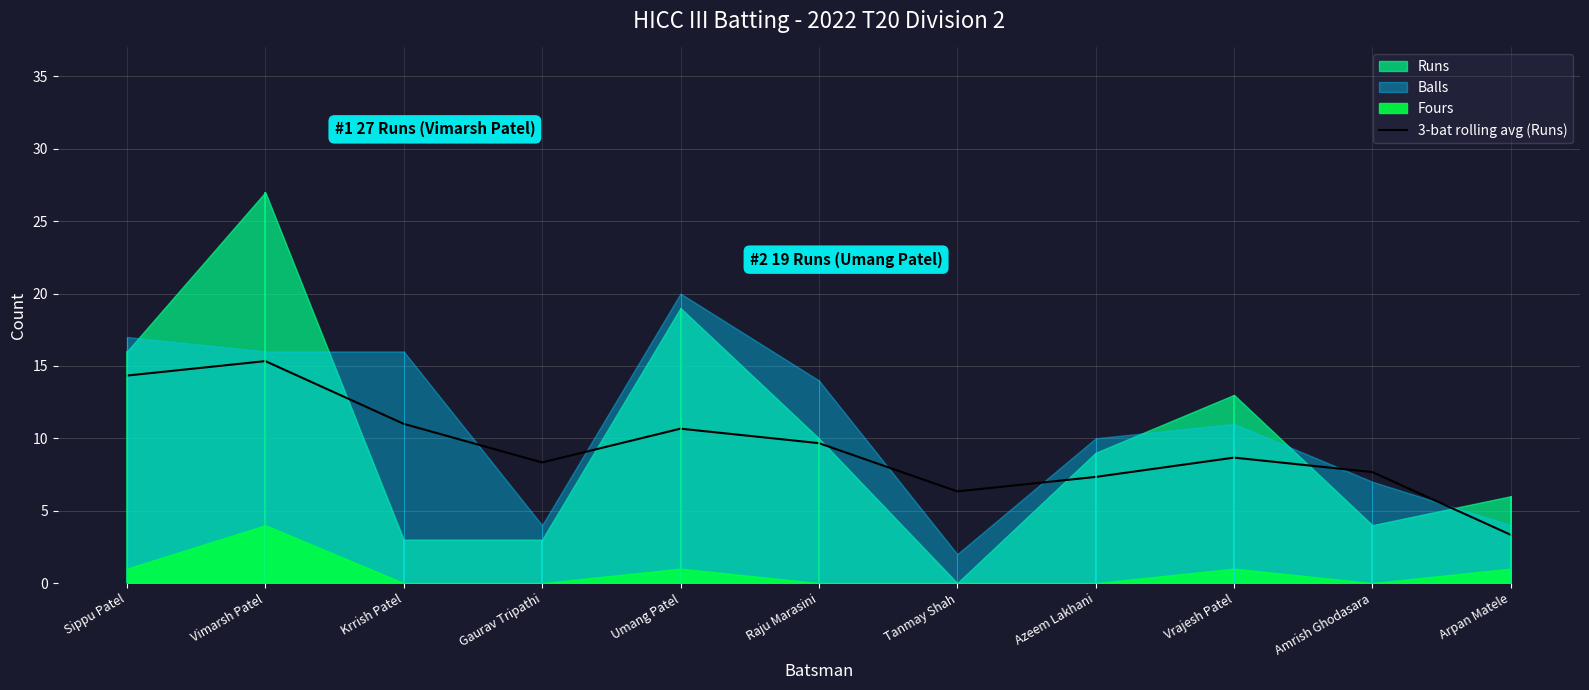

At which category does the chart reach its minimum across all series?

Arpan Matele